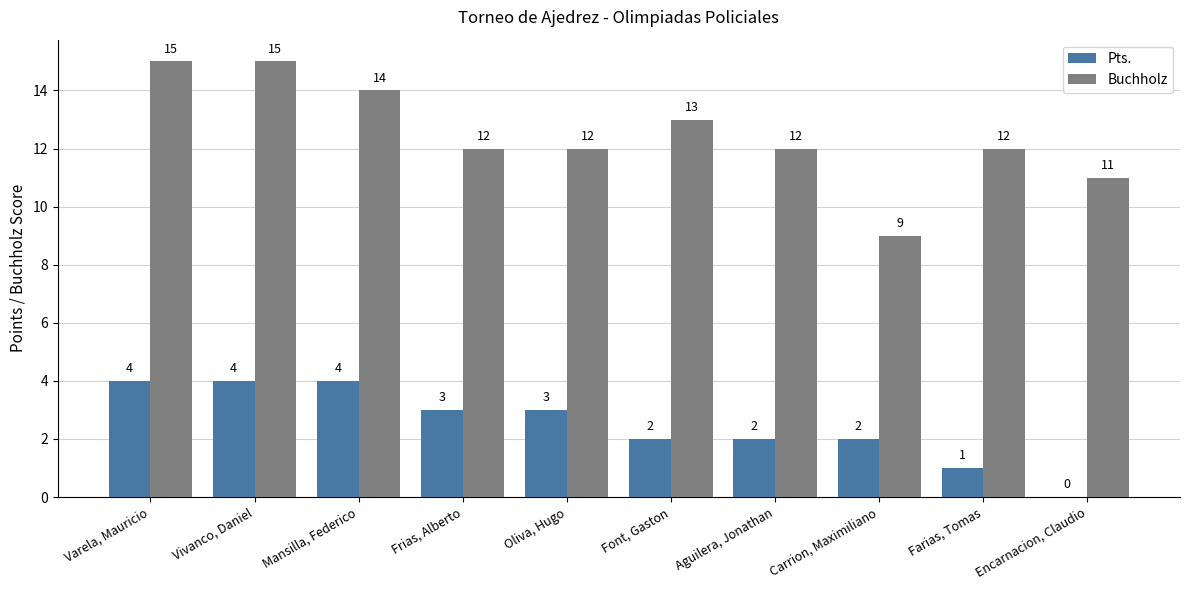

Which series has the largest total across all categories?

Buchholz